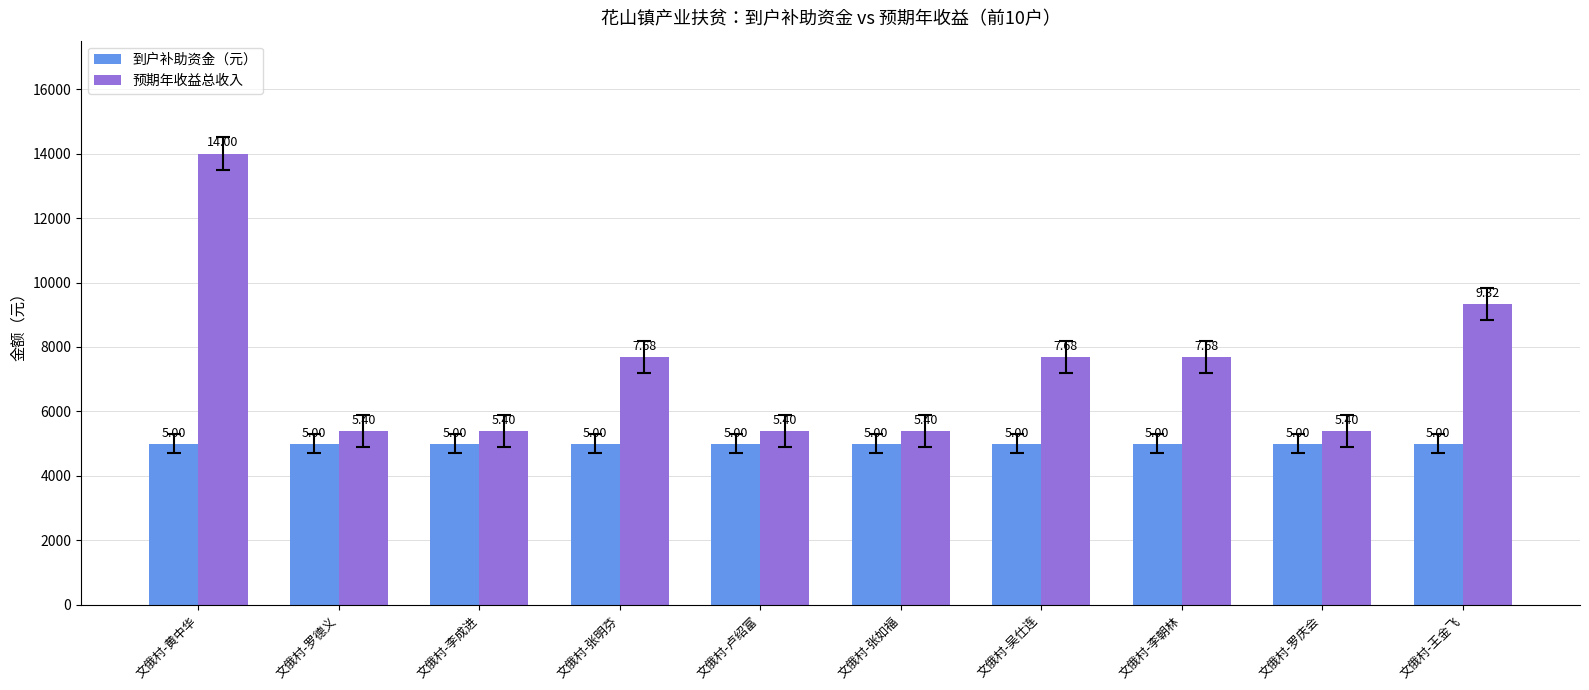

Does the chart contain stacked bars?

No